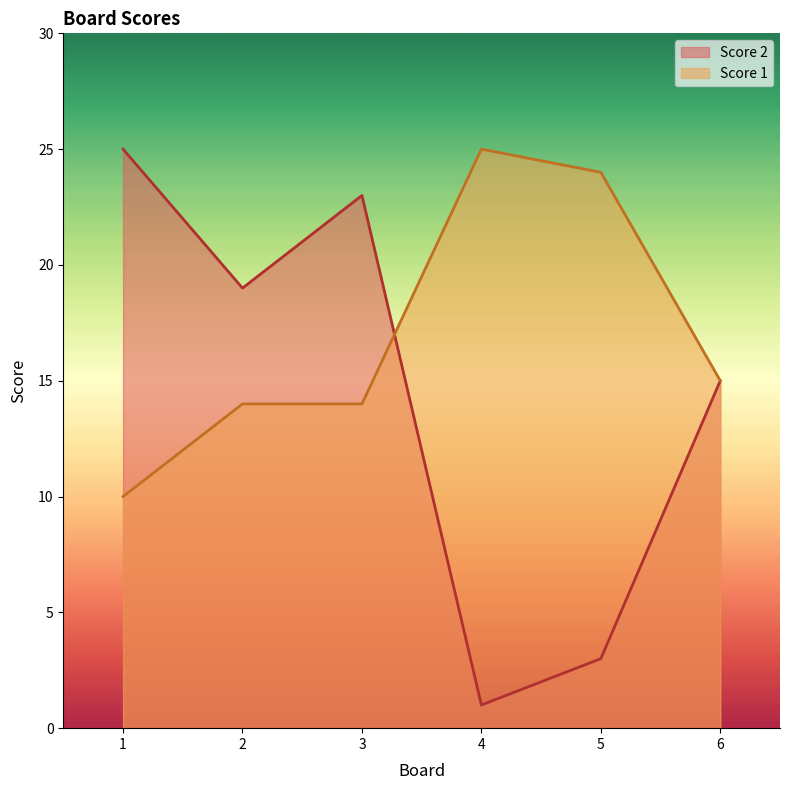

What is the sum of the Score 1 values at 2 and 1?

24